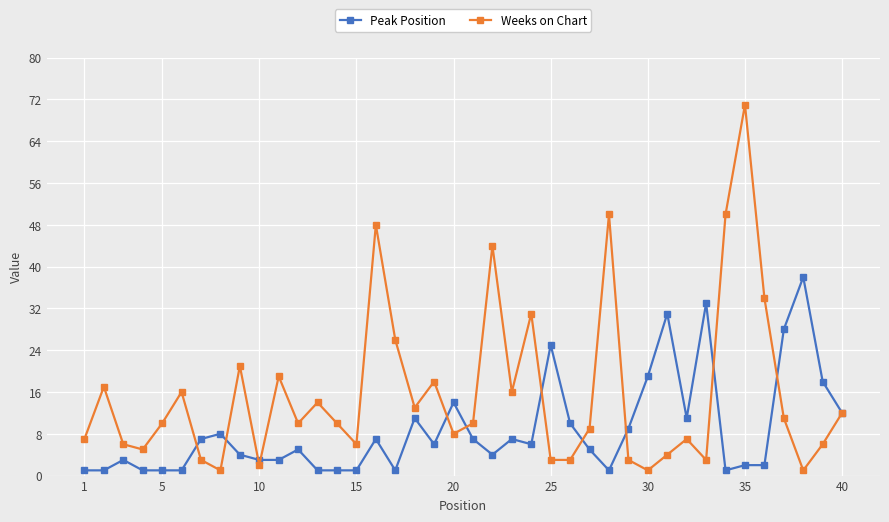

Which series has the largest total across all categories?

Weeks on Chart